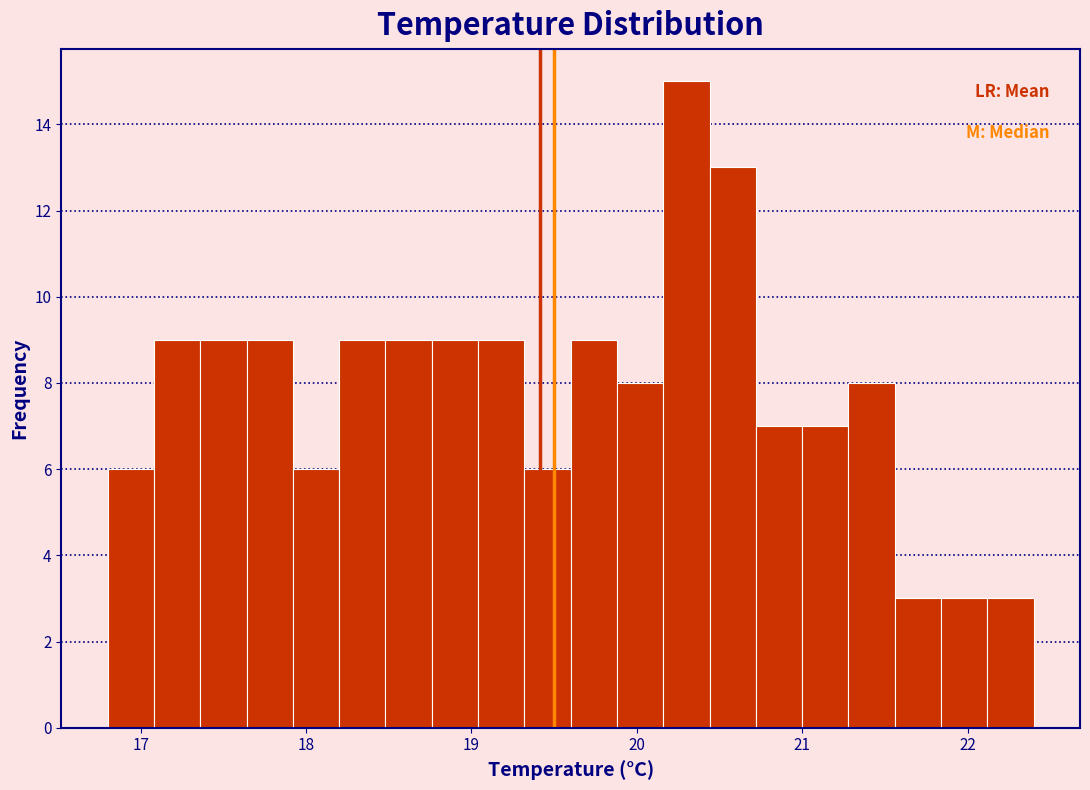

Around what value on the x-axis is the tallest bar? Give the approximate position of its centre, as read against the axis.

20.3